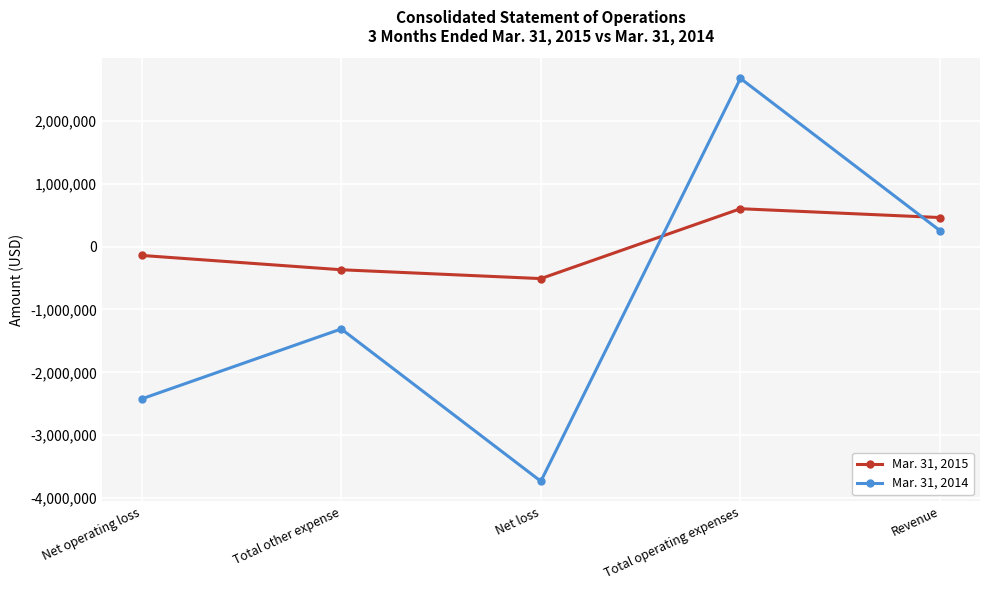

Which series has the widest spread of values?

Mar. 31, 2014